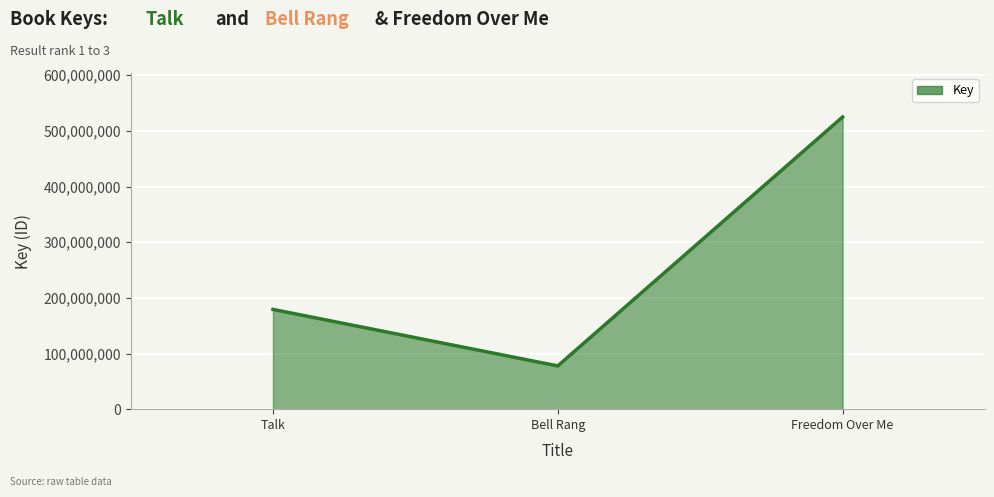

What is the average value?

260607341